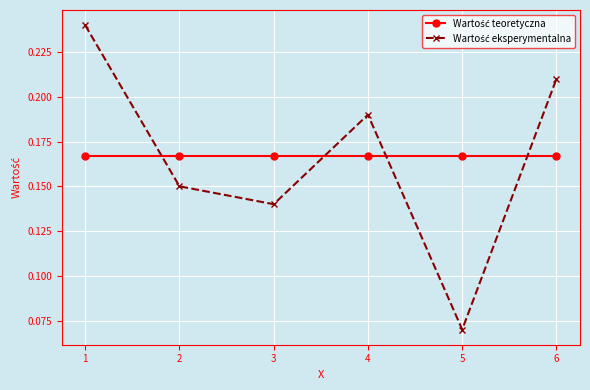

At how many categories does at least one series exceed 0?

6